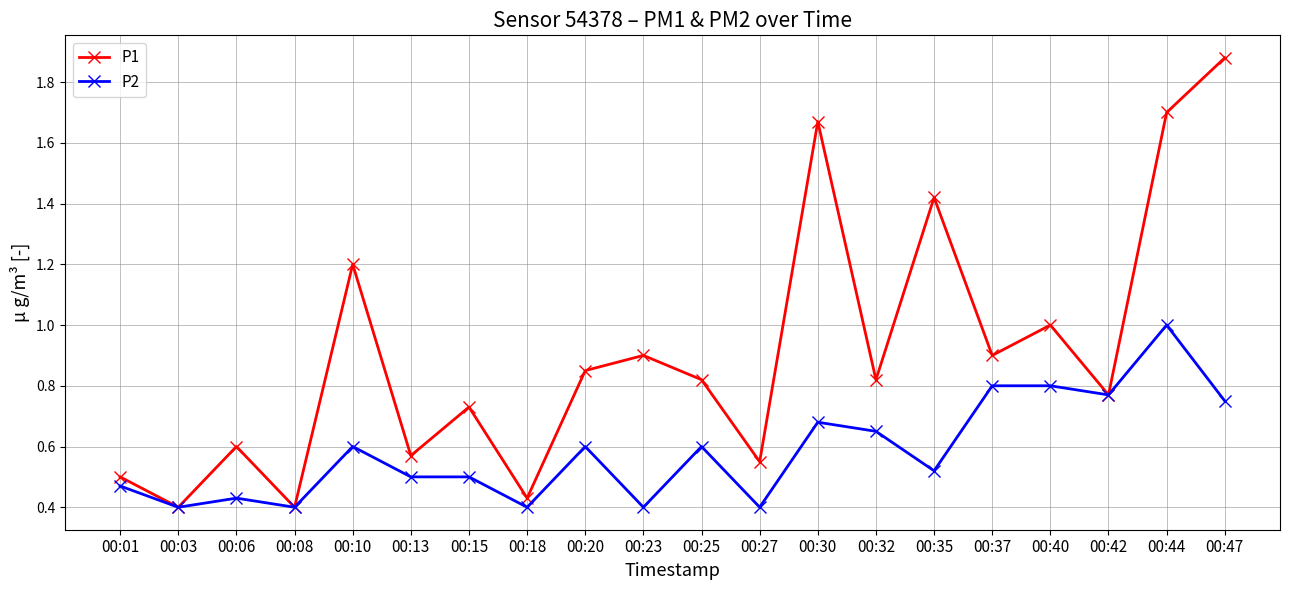

At which label does P1 reach its peak?

00:47